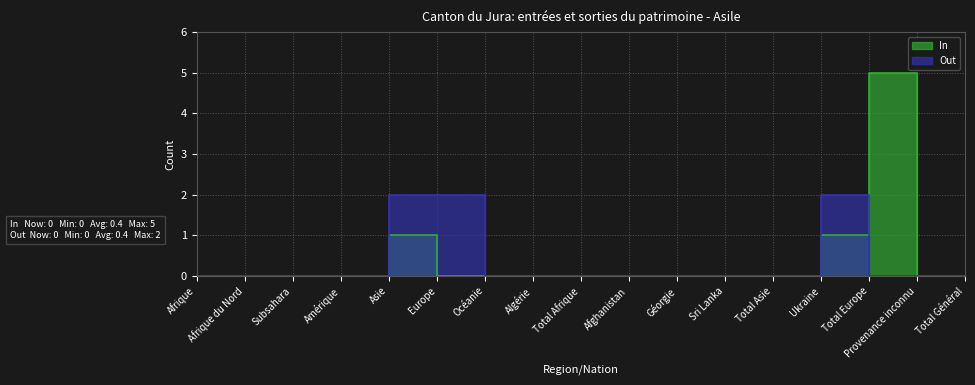

How many intersections are there between Out and In?

1